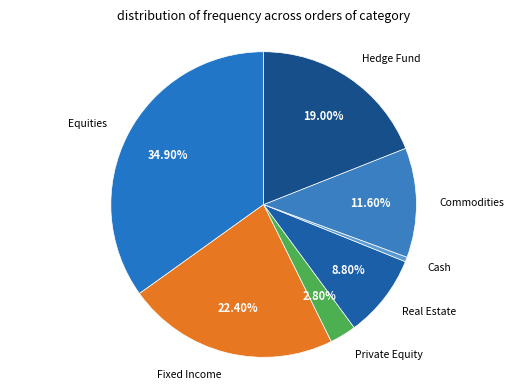

Count the number of slices in the pie.

7